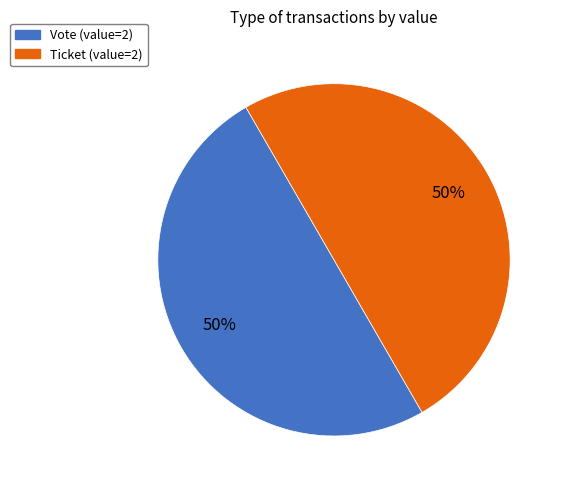

To the nearest percent, what is the average slice percentage?

50%